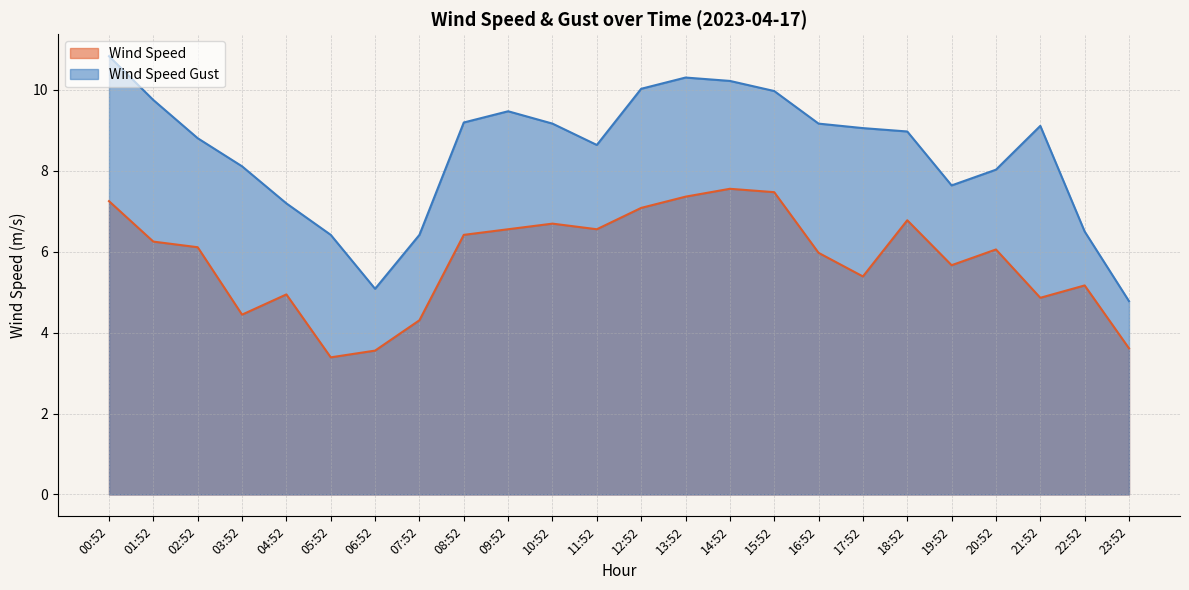

True or false: Wind Speed Gust has more than 0 interior local peaks.

True